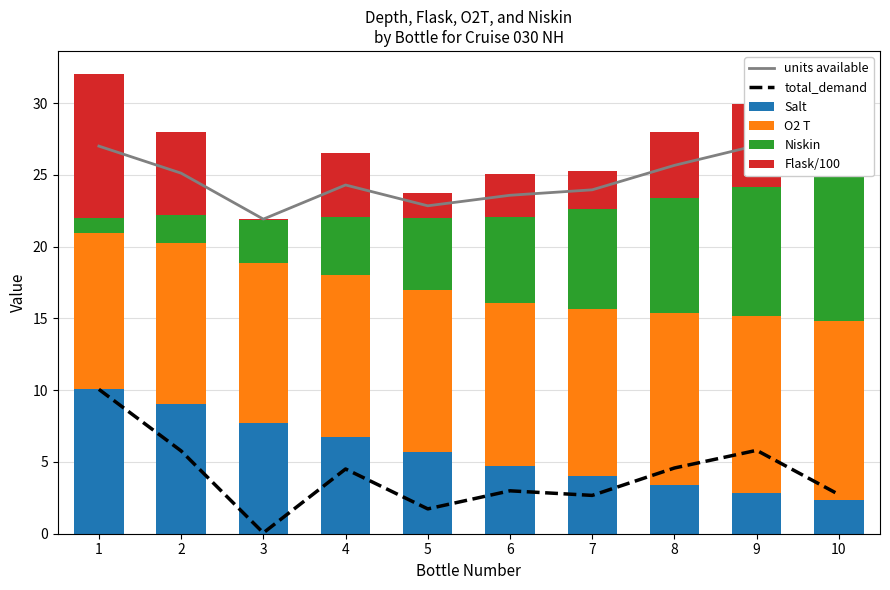

What is the minimum value for Flask/100?

0.1